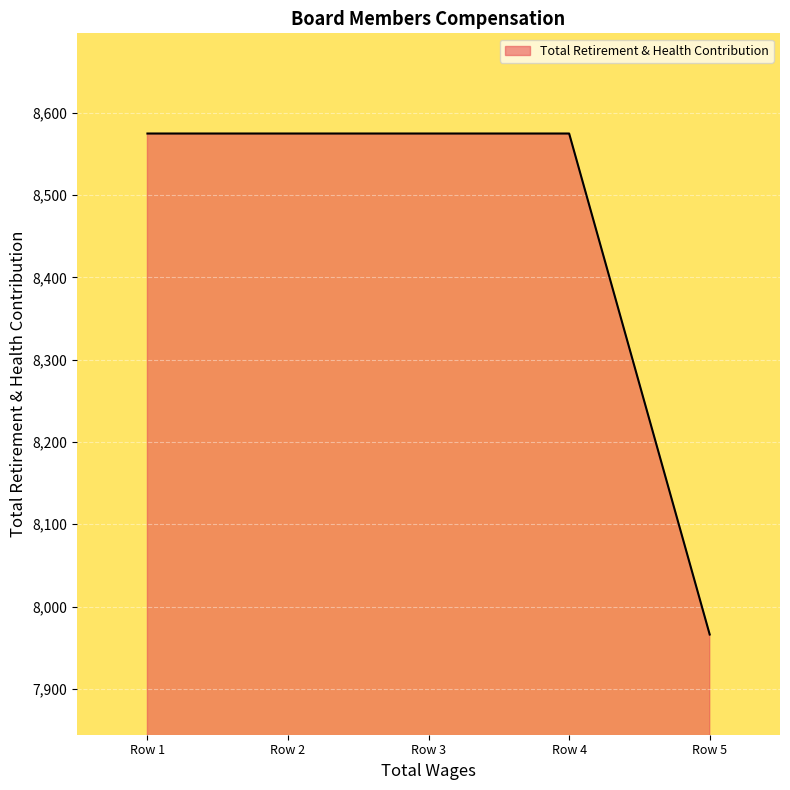

True or false: there are more than 2 points higher than both neighbors.

False